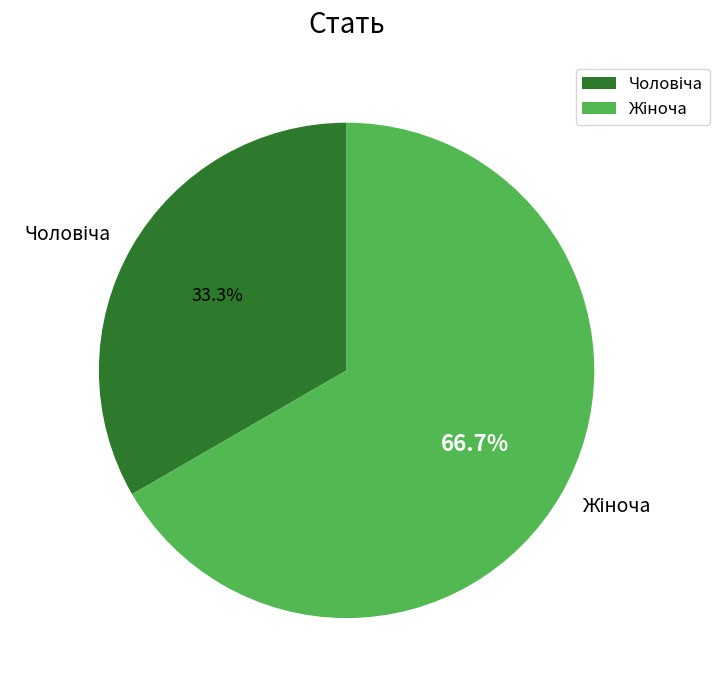

How many segments does this pie chart have?

2